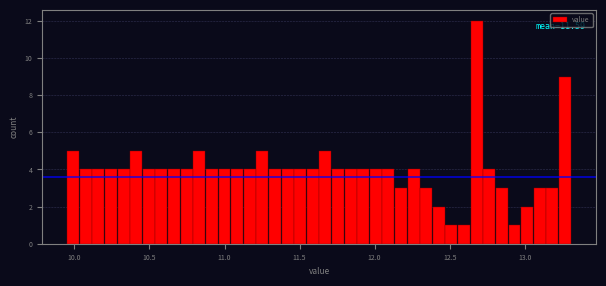

Read against the x-axis, roughly where is the centre of the tallest bar?

12.70